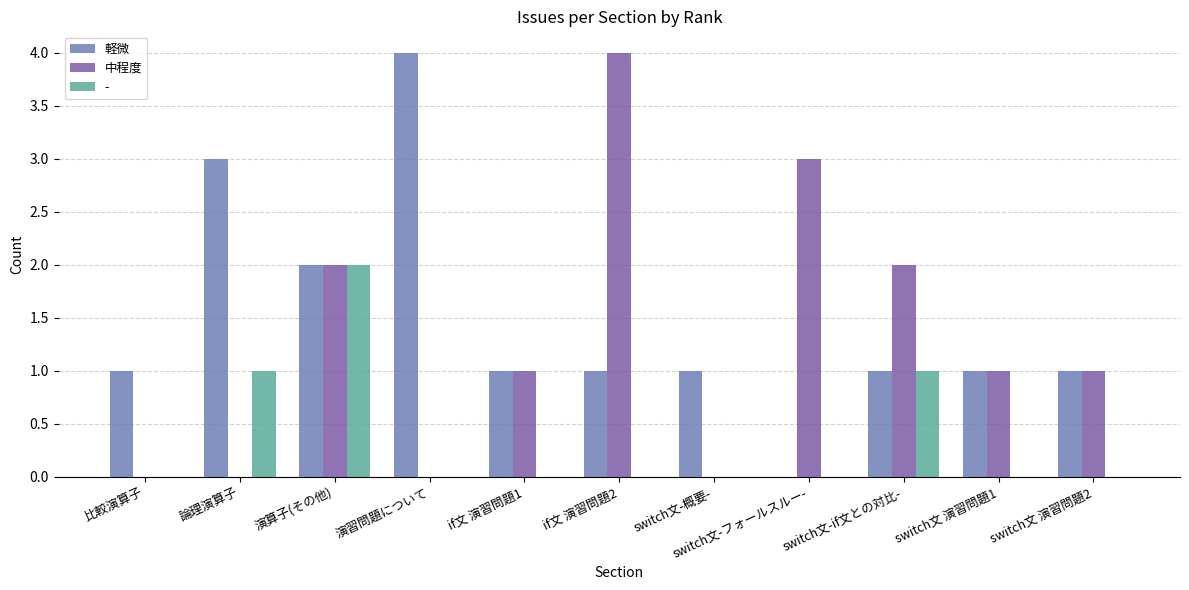

What is the sum of all 中程度 values?

14